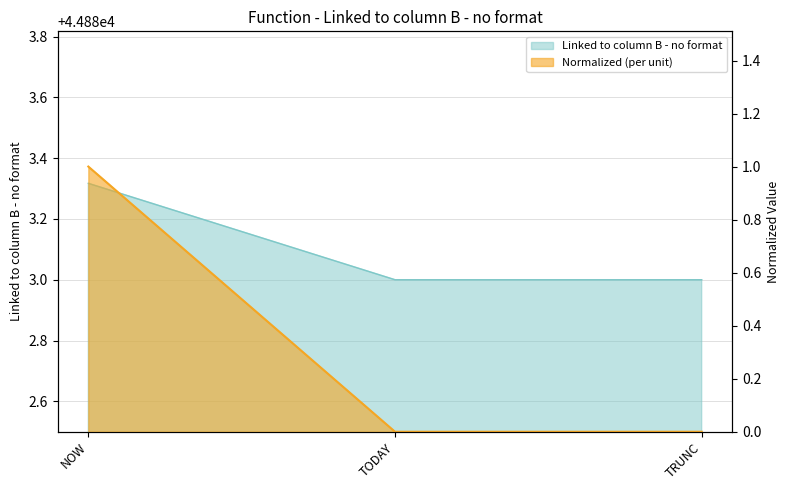

Which category has the lowest value across all series?

TODAY